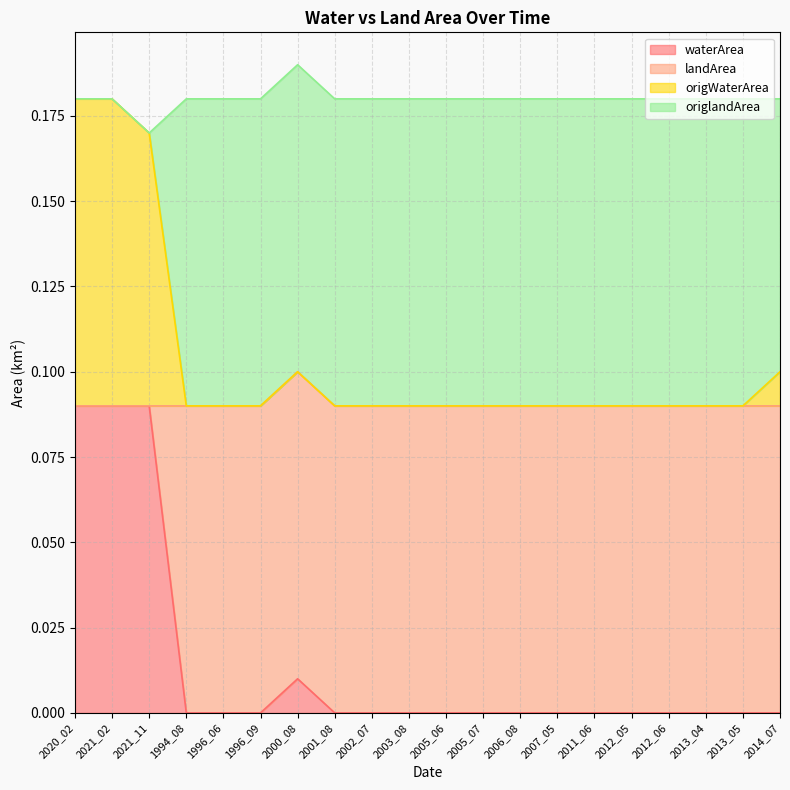

True or false: waterArea and landArea intersect in this chart.

False